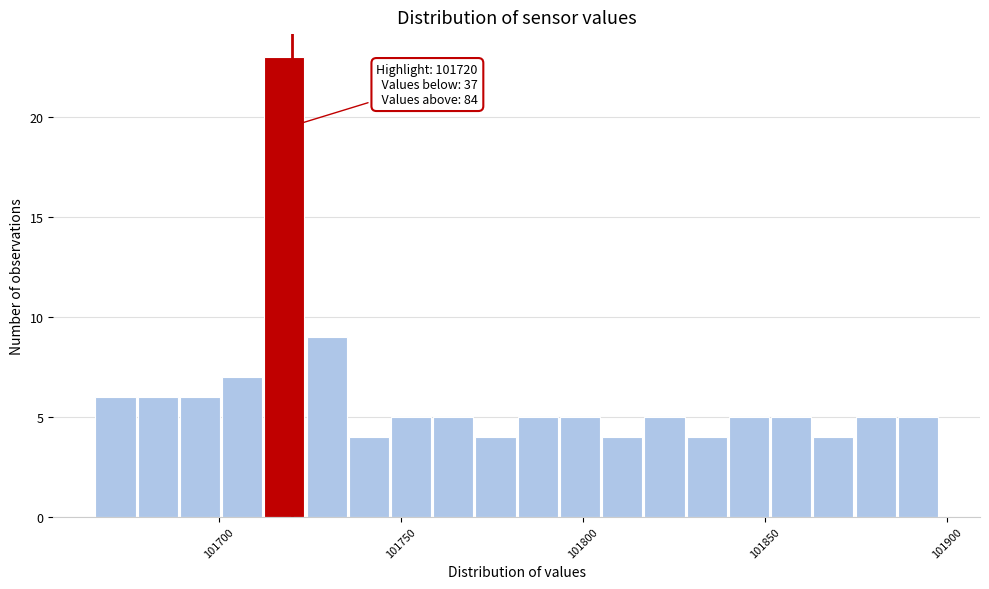

Read against the x-axis, roughly where is the centre of the tallest bar?

101720